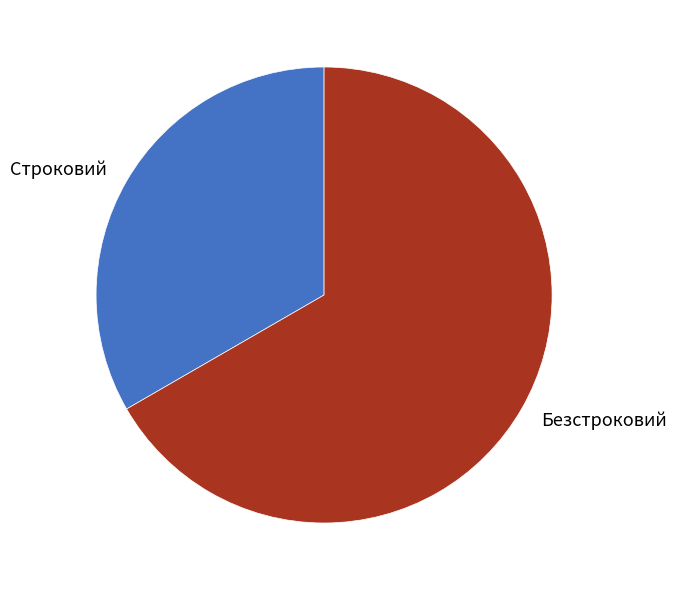

Do Строковий and Безстроковий together represent more than half of the pie?

Yes